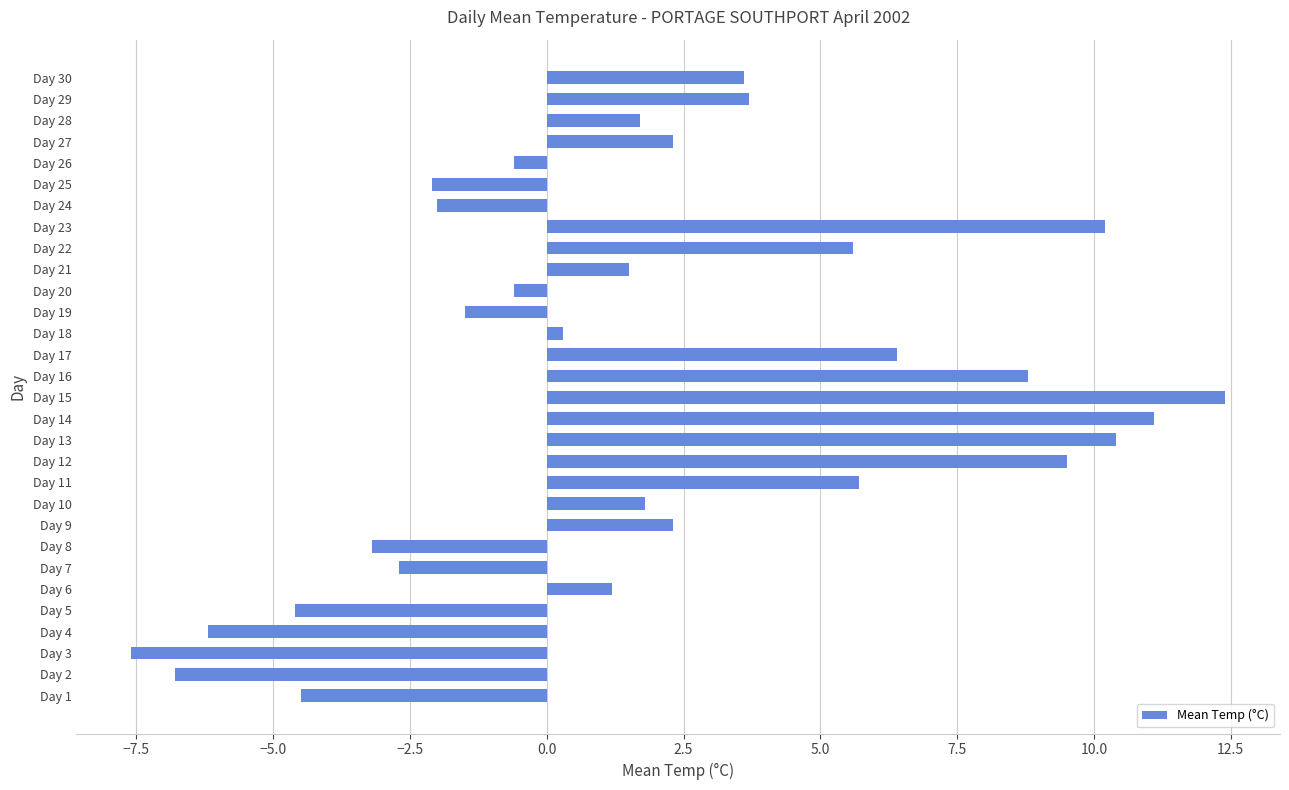

What is the change in value from Day 28 to Day 30?

+1.9